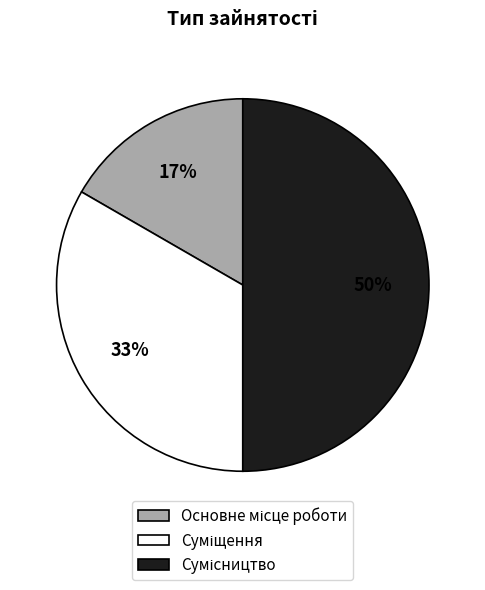

To the nearest percent, what is the average slice percentage?

33%